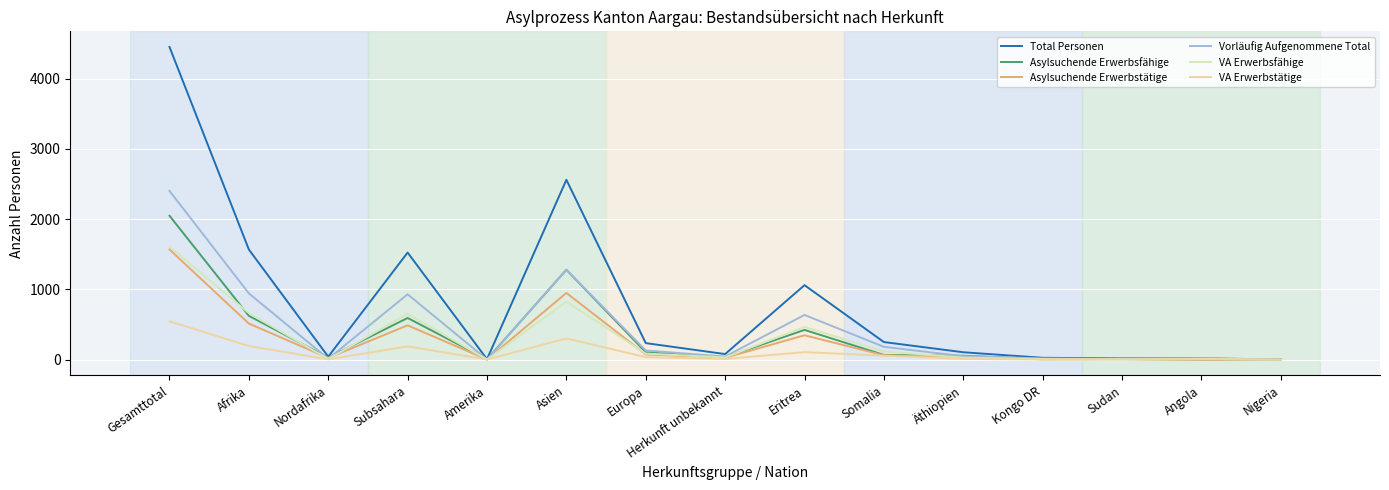

At which category is the sum across all series the highest?

Gesamttotal